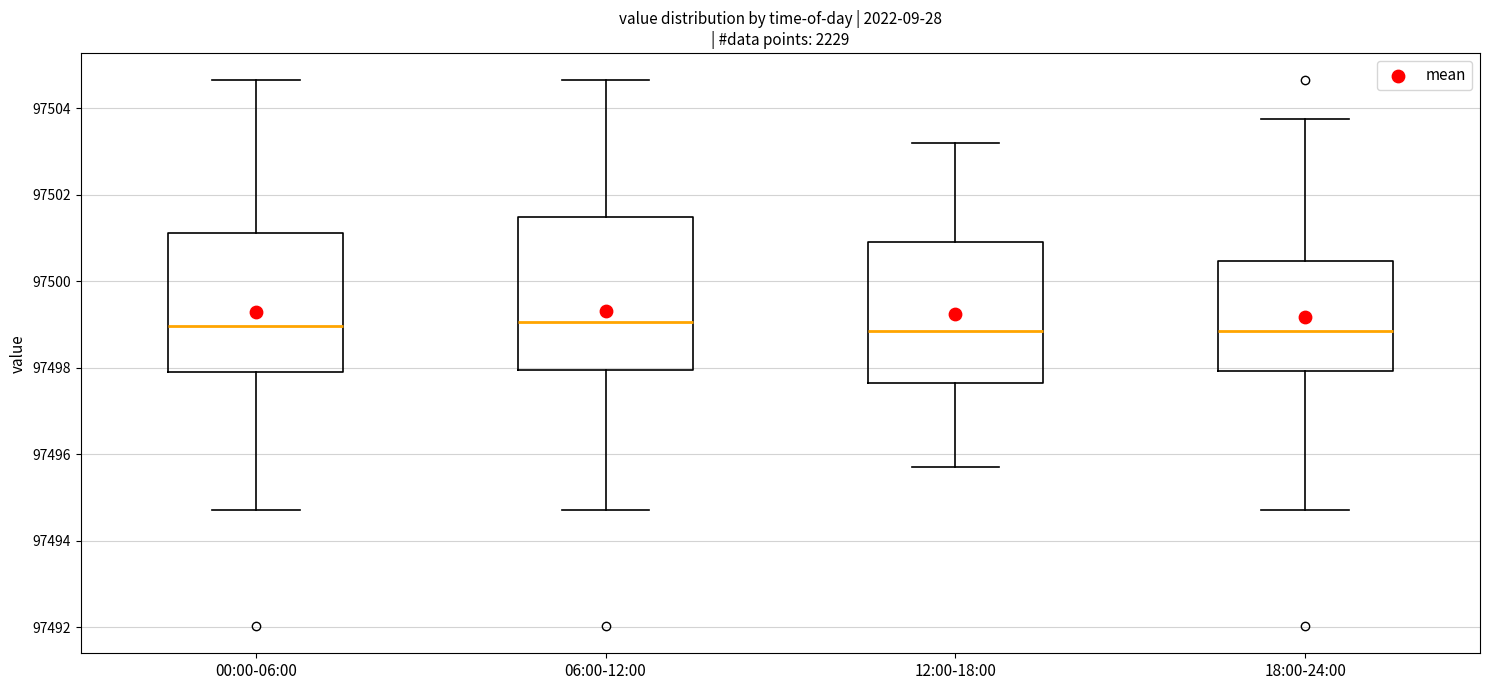

Where is the upper edge of the box for 00:00-06:00 on the y-axis? The values are not printed on the chart, so give them approximately, as read against the axis.

97501.2